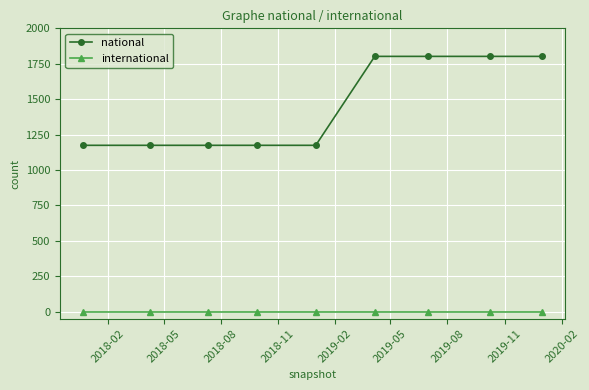

True or false: international and national cross at least once.

False